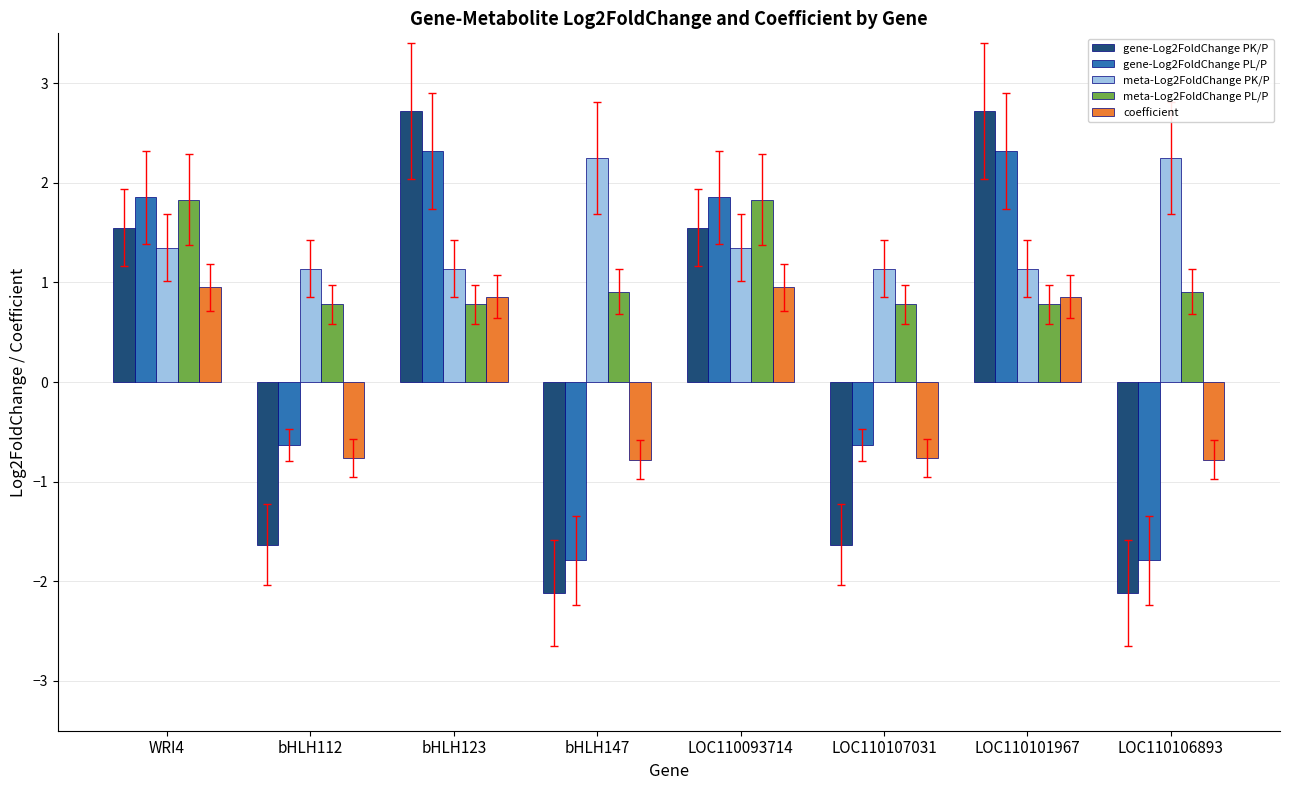

Is the value of meta-Log2FoldChange PK/P at bHLH147 greater than the value of gene-Log2FoldChange PL/P at bHLH112?

Yes